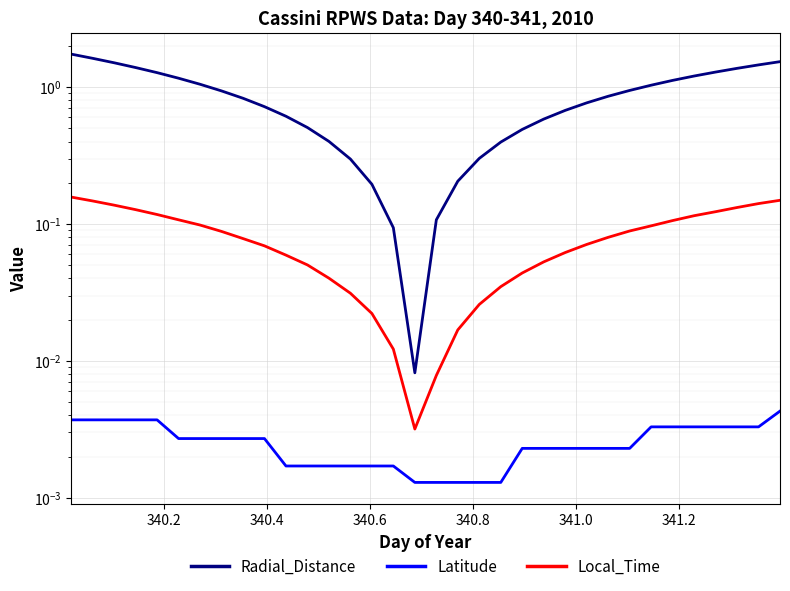

True or false: Local_Time has more than 0 interior local peaks.

False